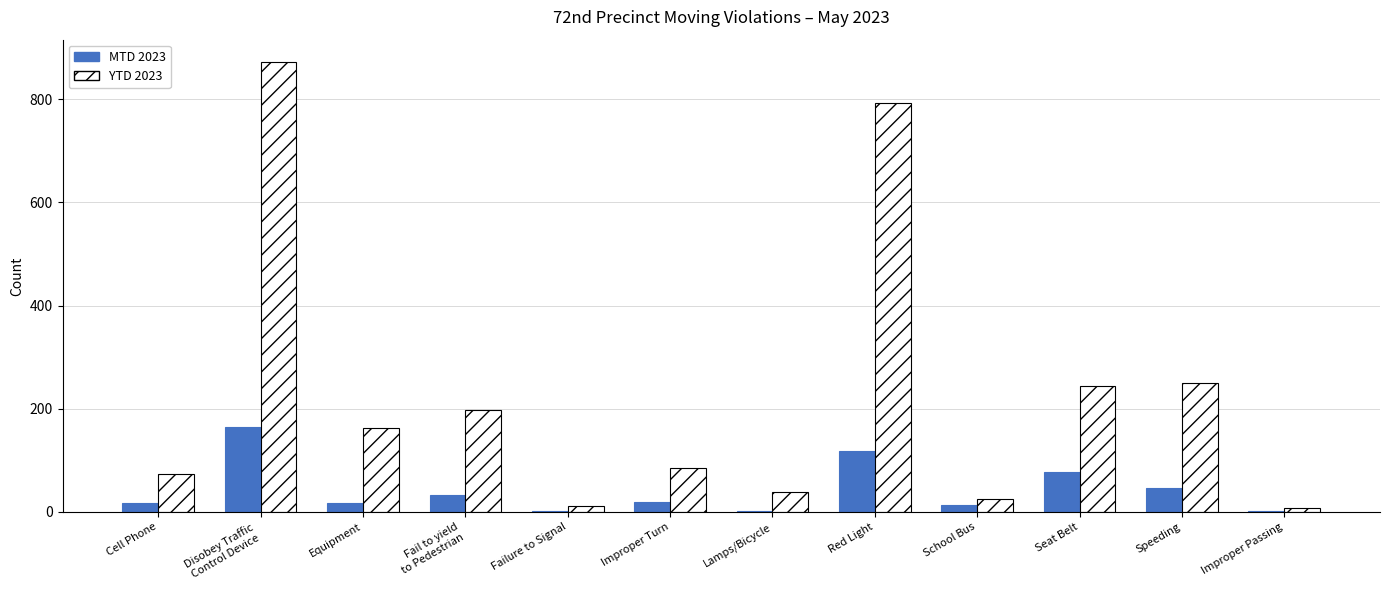

Which series has the widest spread of values?

YTD 2023